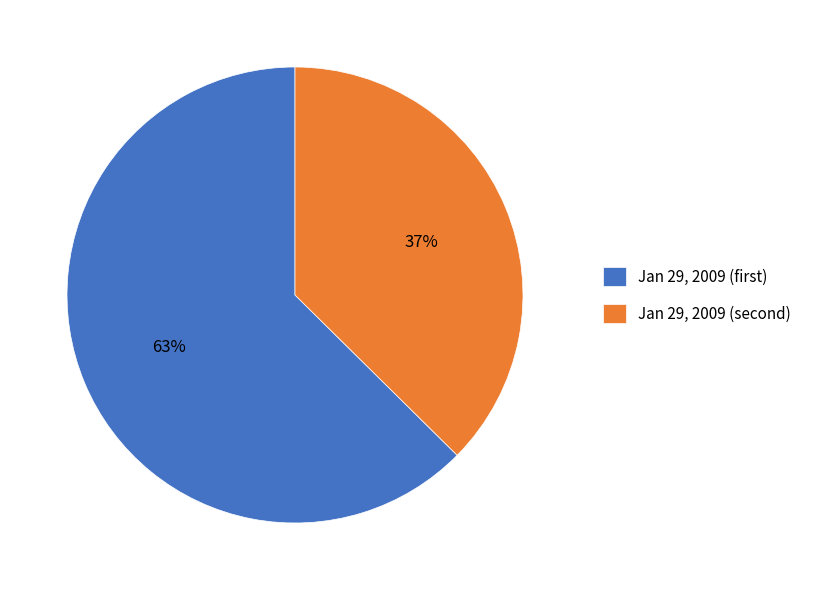

Which slice represents more than half of the pie?

Jan 29, 2009 (first)